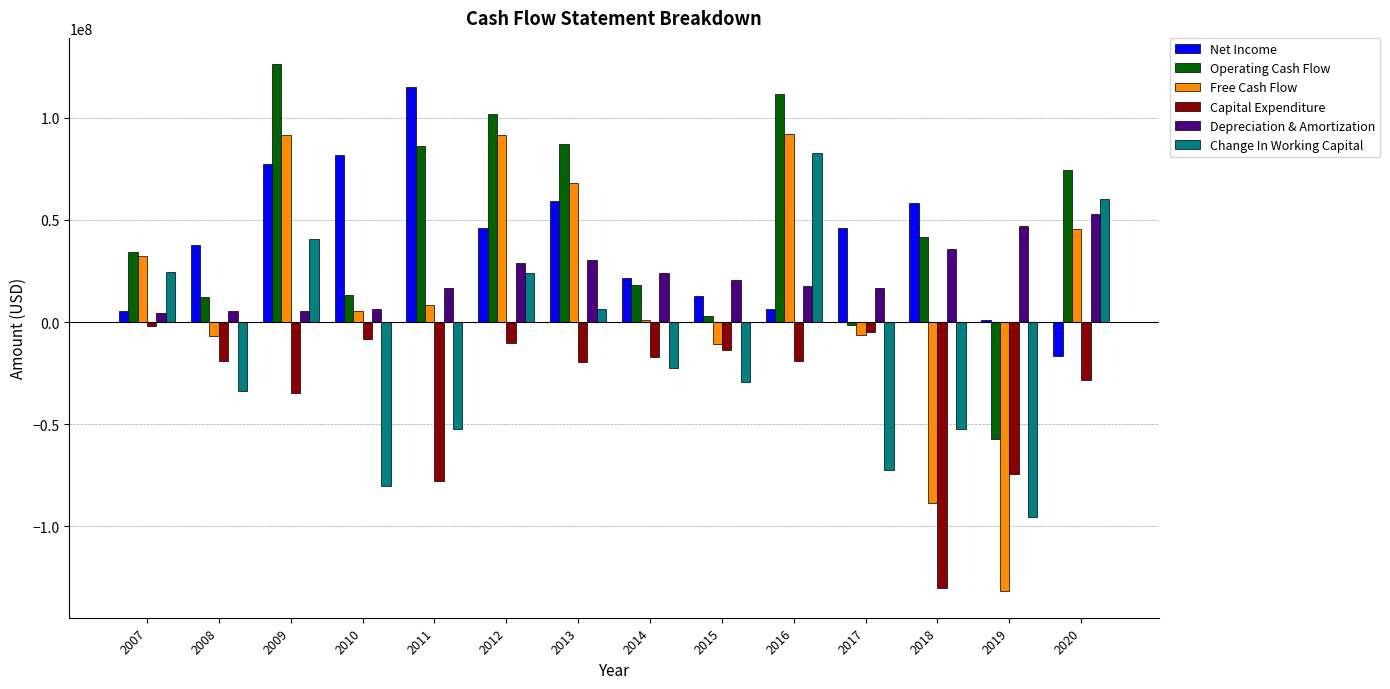

Which series changed the most between 2015 and 2019?

Free Cash Flow